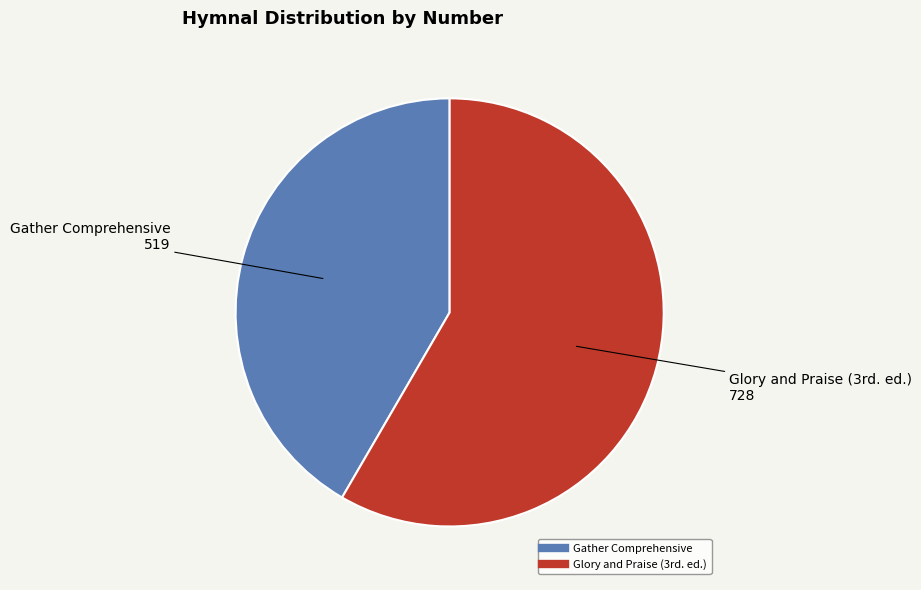

Which slice is the smallest?

Gather Comprehensive